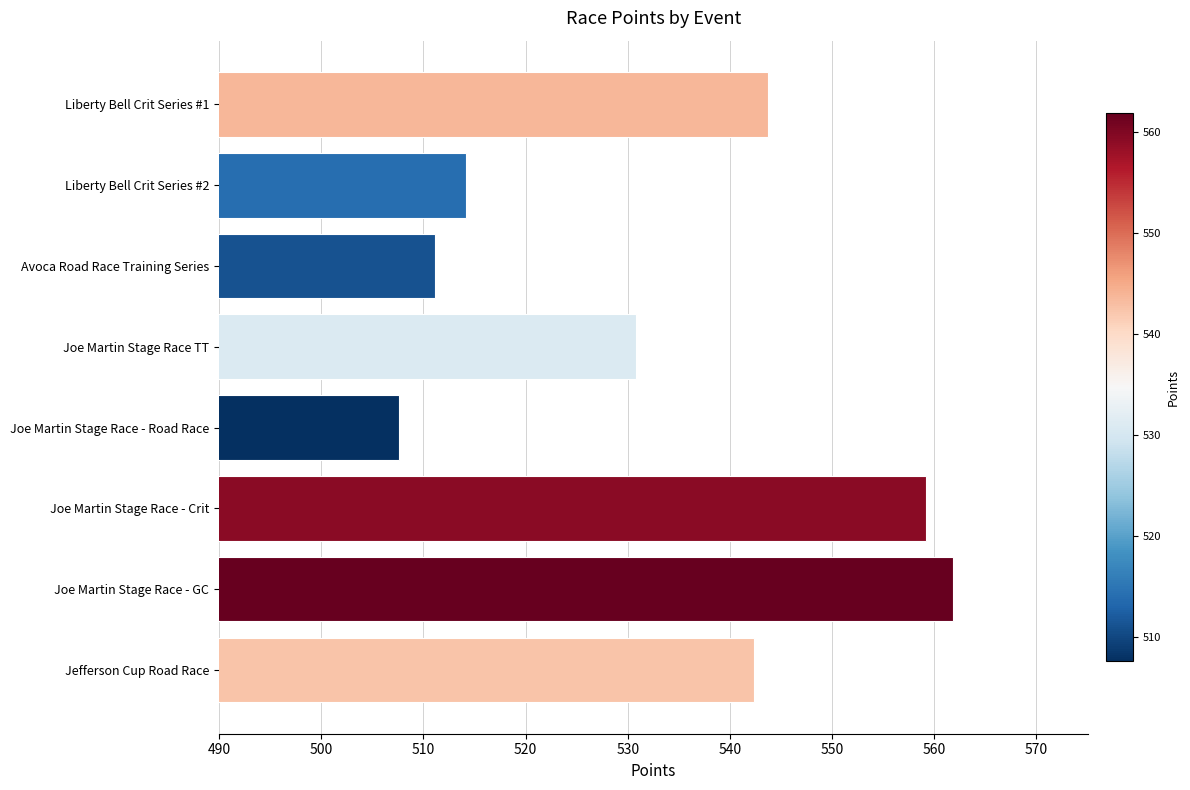

What is the difference between the maximum and second lowest values?

50.7